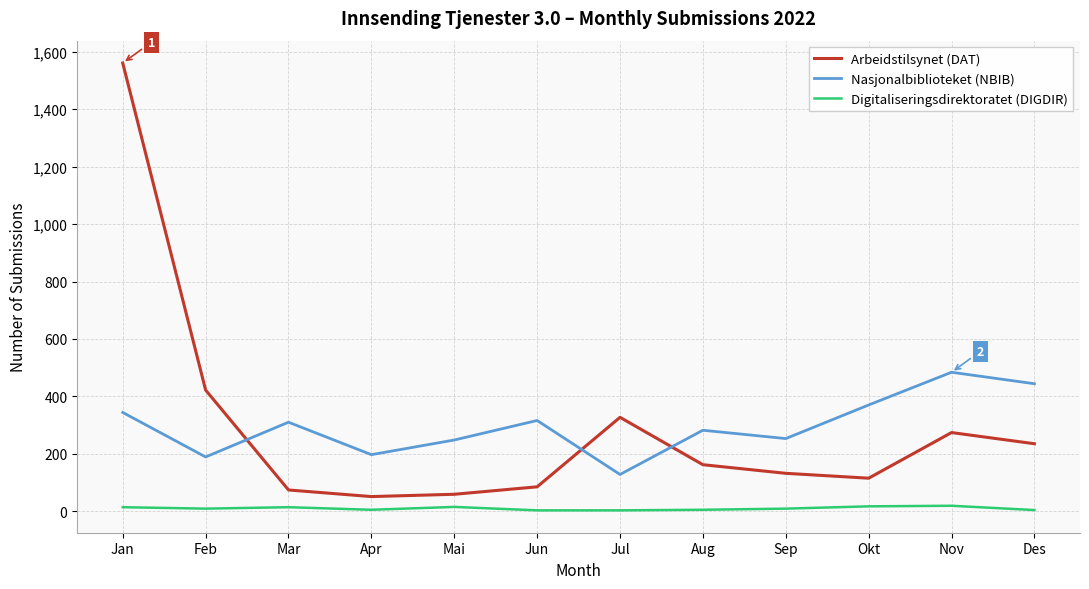

What is the difference between the highest and lowest values at Nov?

465